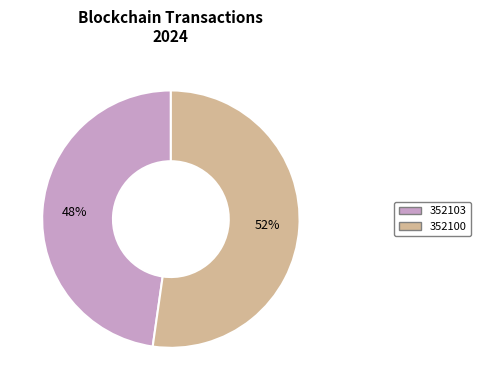

To the nearest percent, what is the combined percentage of 352103 and 352100?

100%